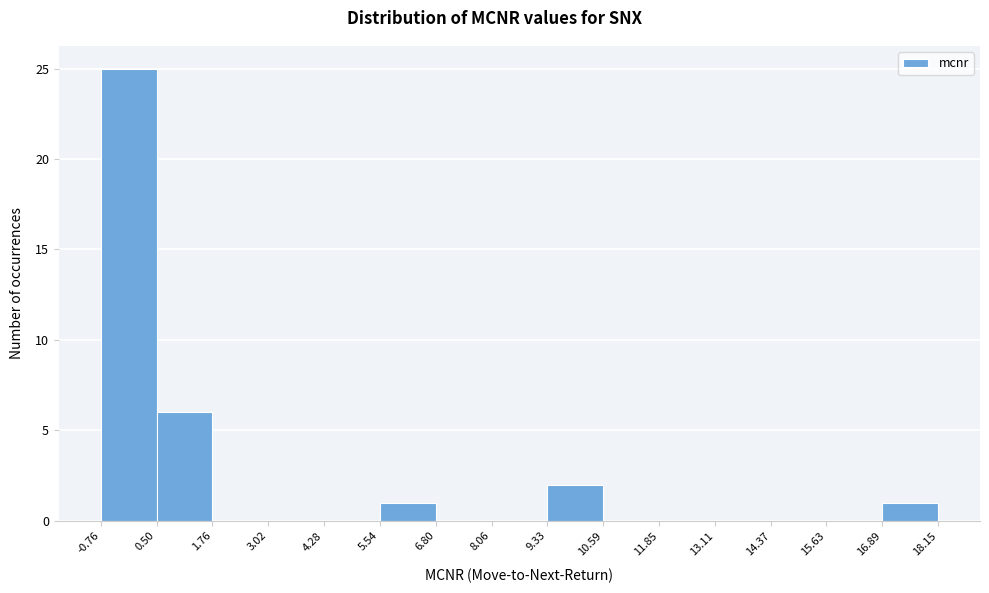

Reading left to right, transcribe this chart: for each bar, give the range it covers on the x-axis and its height. The values are not printed on the chart, so give them approximately, as read against the axis.

-0.76 to 0.50: 25
0.50 to 1.76: 6
1.76 to 3.02: 0
3.02 to 4.28: 0
4.28 to 5.54: 0
5.54 to 6.80: 1
6.80 to 8.06: 0
8.06 to 9.33: 0
9.33 to 10.59: 2
10.59 to 11.85: 0
11.85 to 13.11: 0
13.11 to 14.37: 0
14.37 to 15.63: 0
15.63 to 16.89: 0
16.89 to 18.15: 1